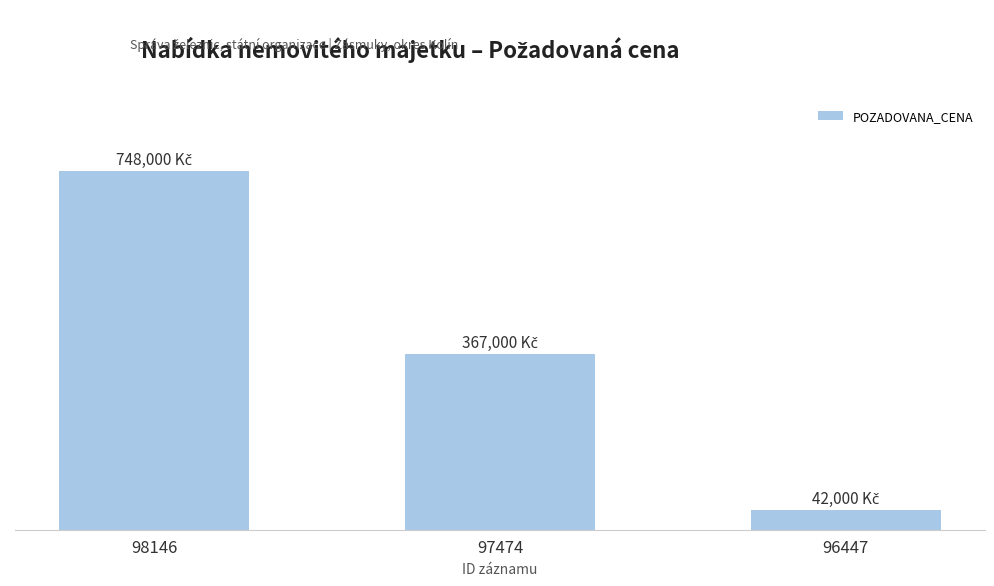

Are the bars horizontal?

No